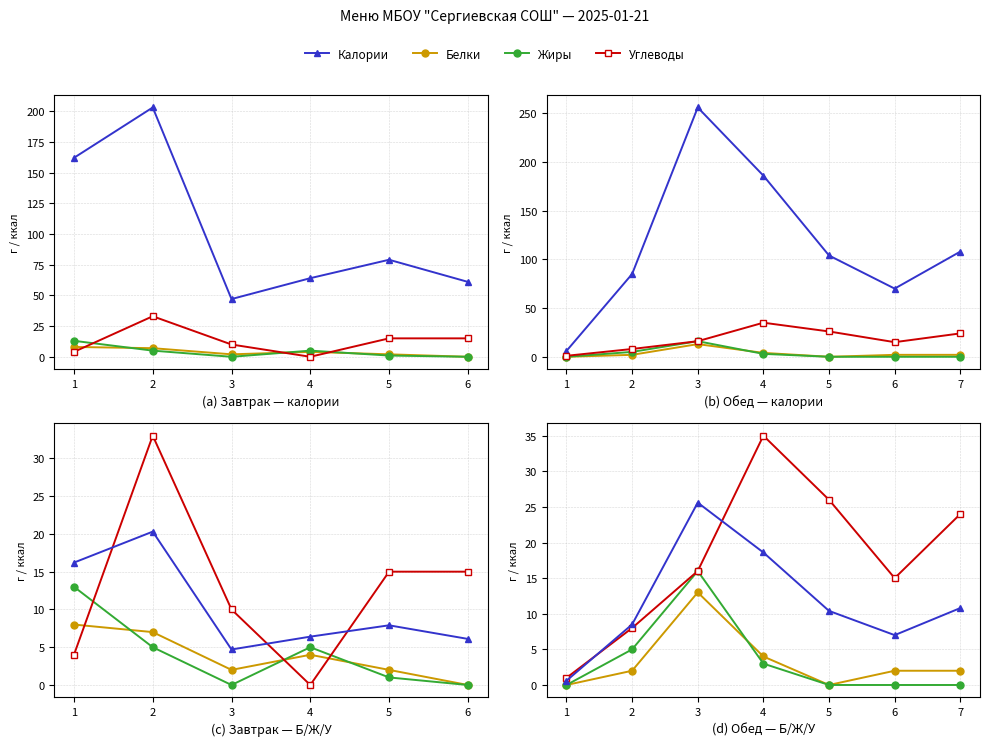

How many lines are shown in the chart?

4